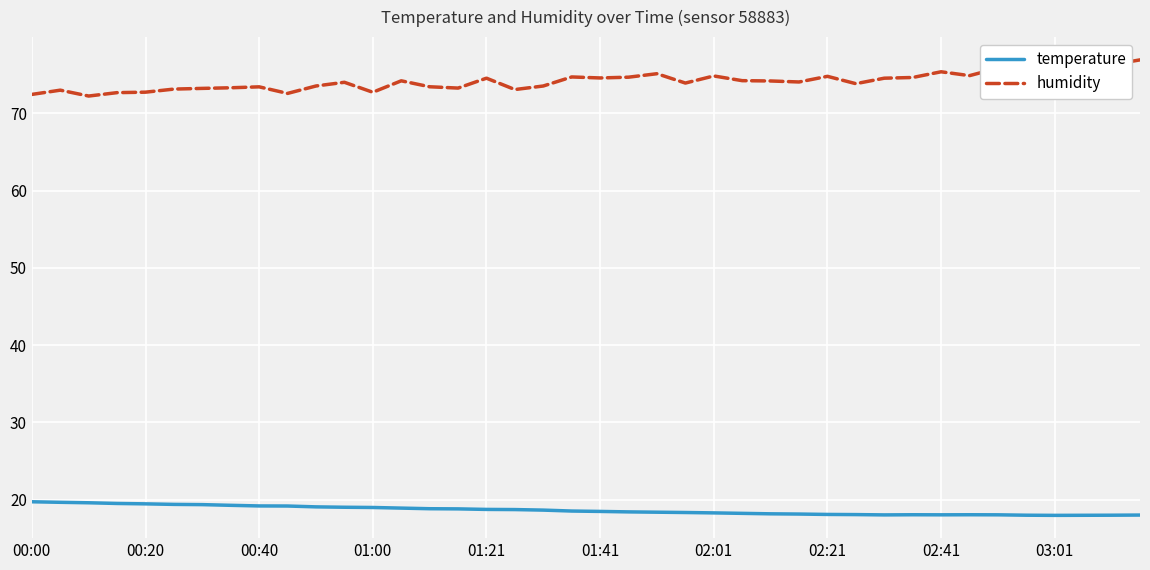

True or false: temperature and humidity cross at least once.

False